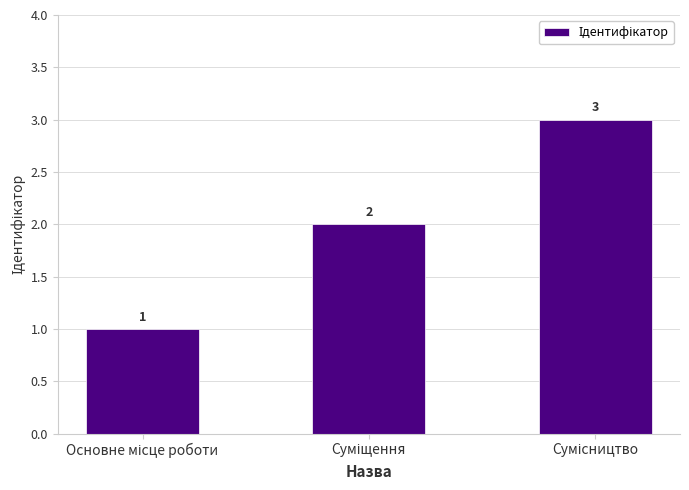

What is the maximum value shown in the chart?

3